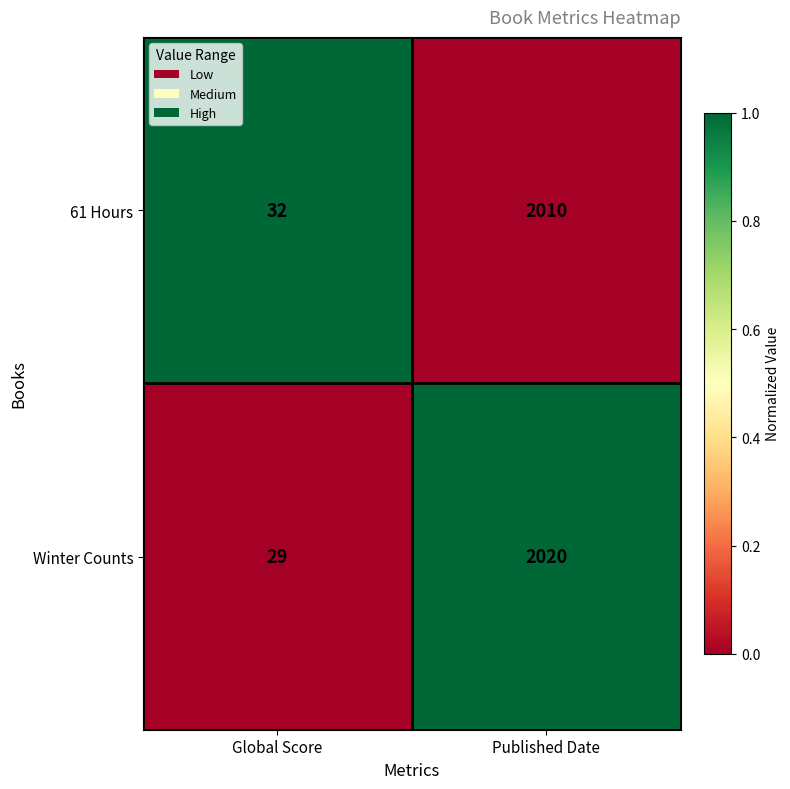

What is the spread (max minus min) of values at Global Score?

3